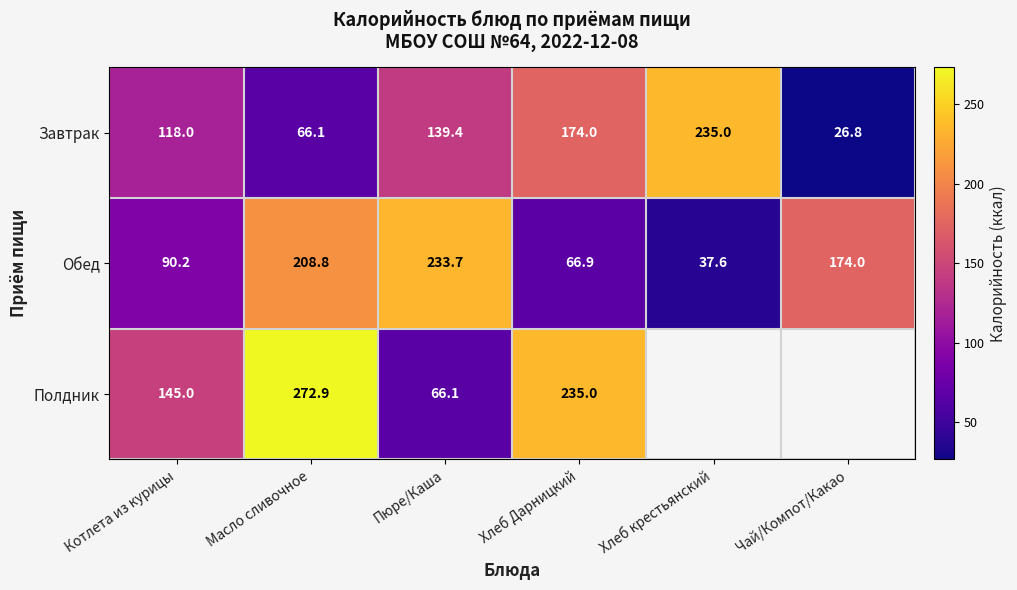

At Пюре/Каша, list the series in order from largest to smallest.

Обед, Завтрак, Полдник